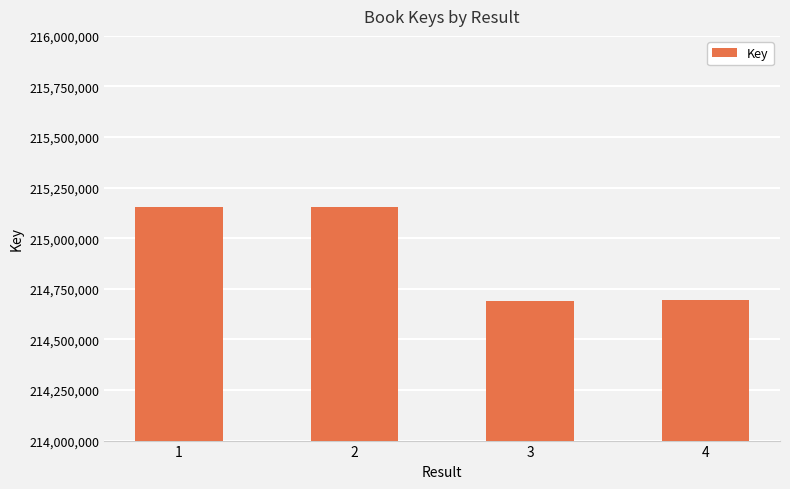

Is it true that the value at 2 is 215156020?

True